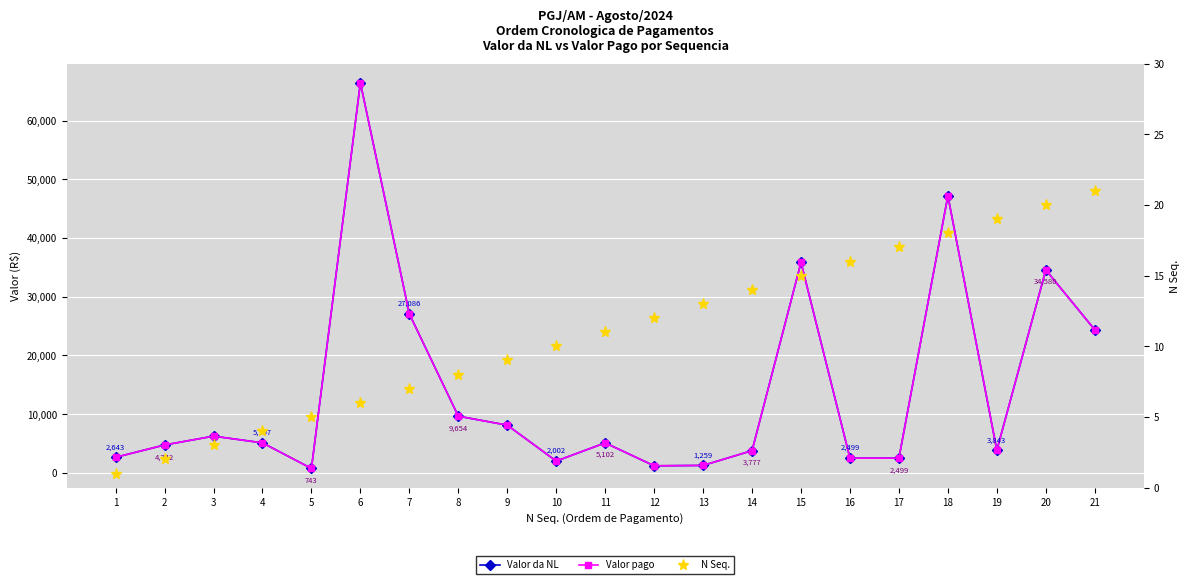

What is the maximum value for Valor da NL?

66469.1